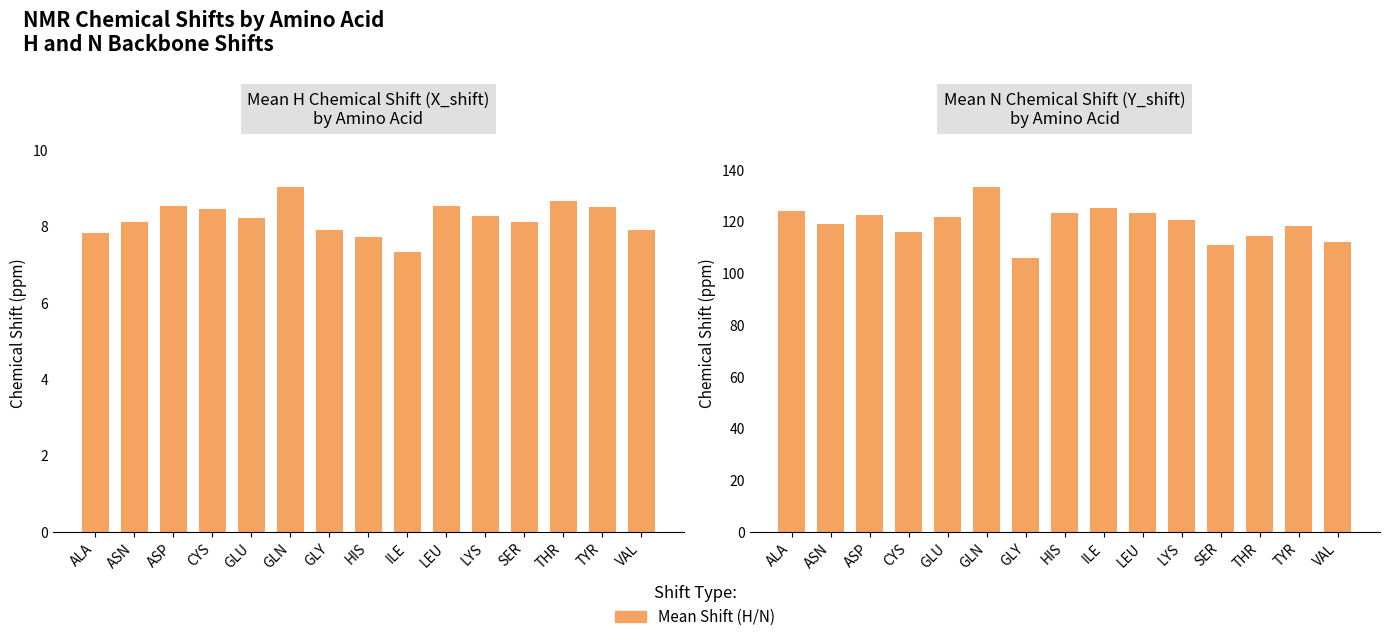

What is the value of the Mean X_shift (H) bar at the 2nd from the left?

8.1